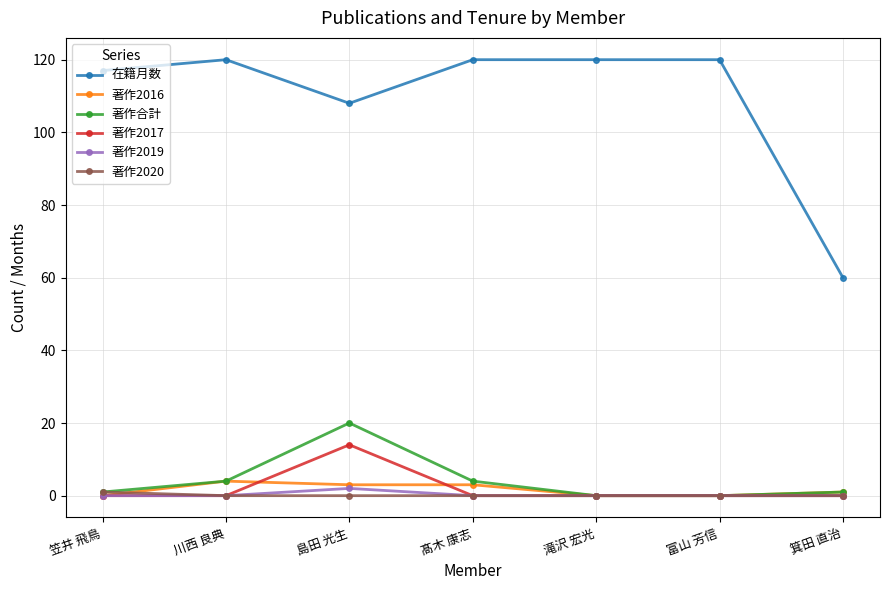

True or false: 在籍月数 and 著作2020 intersect in this chart.

False